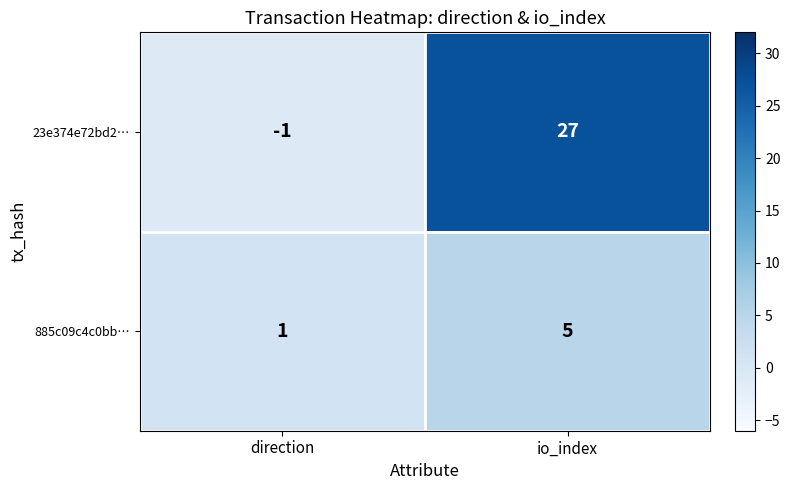

What is the spread (max minus min) of values at direction?

2